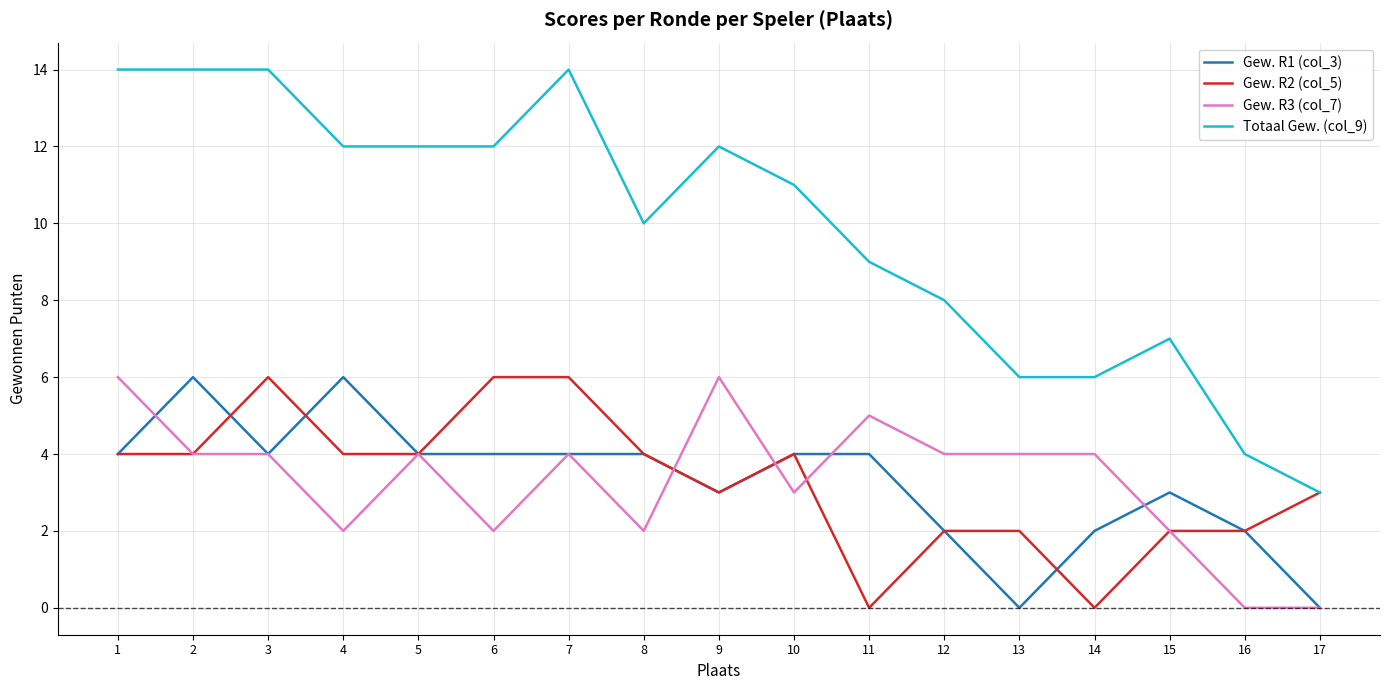

True or false: Gew. R3 (col_7) and Totaal Gew. (col_9) cross at least once.

False